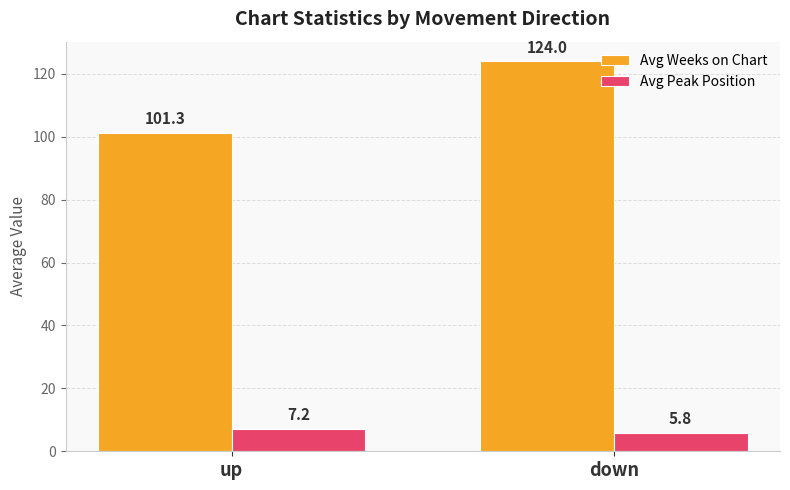

How many data points in Avg Peak Position are less than 7?

1